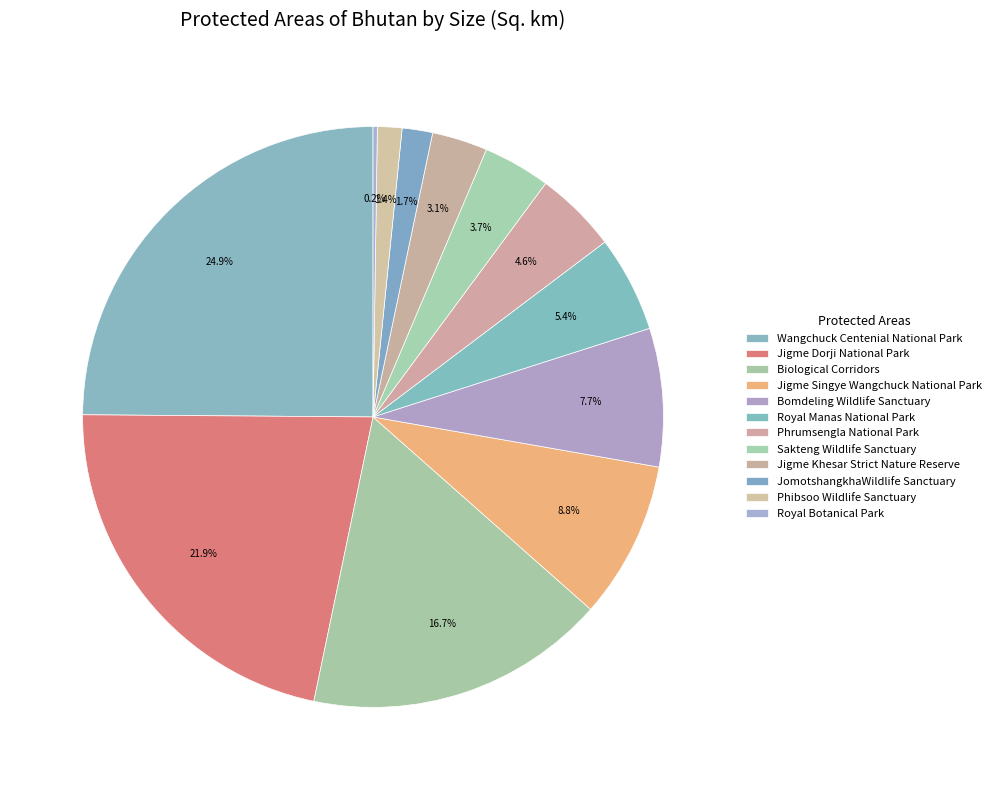

Is it true that Jigme Dorji National Park is 7% of the pie?

False